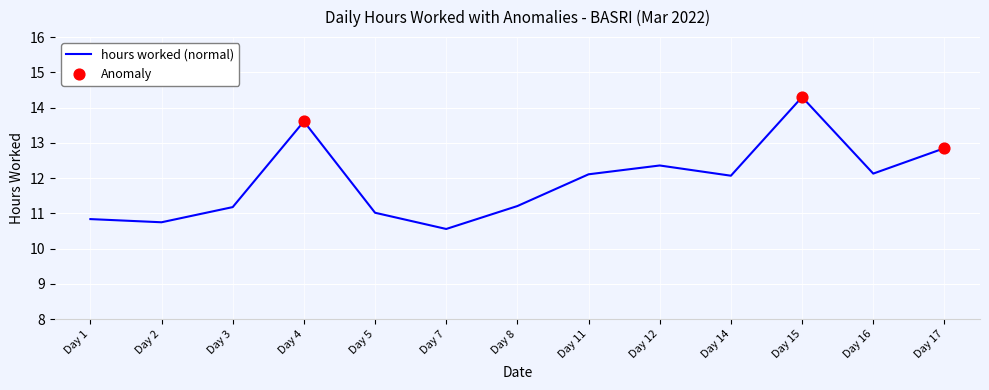

What is the change in value from Day 8 to Day 17?

+1.6